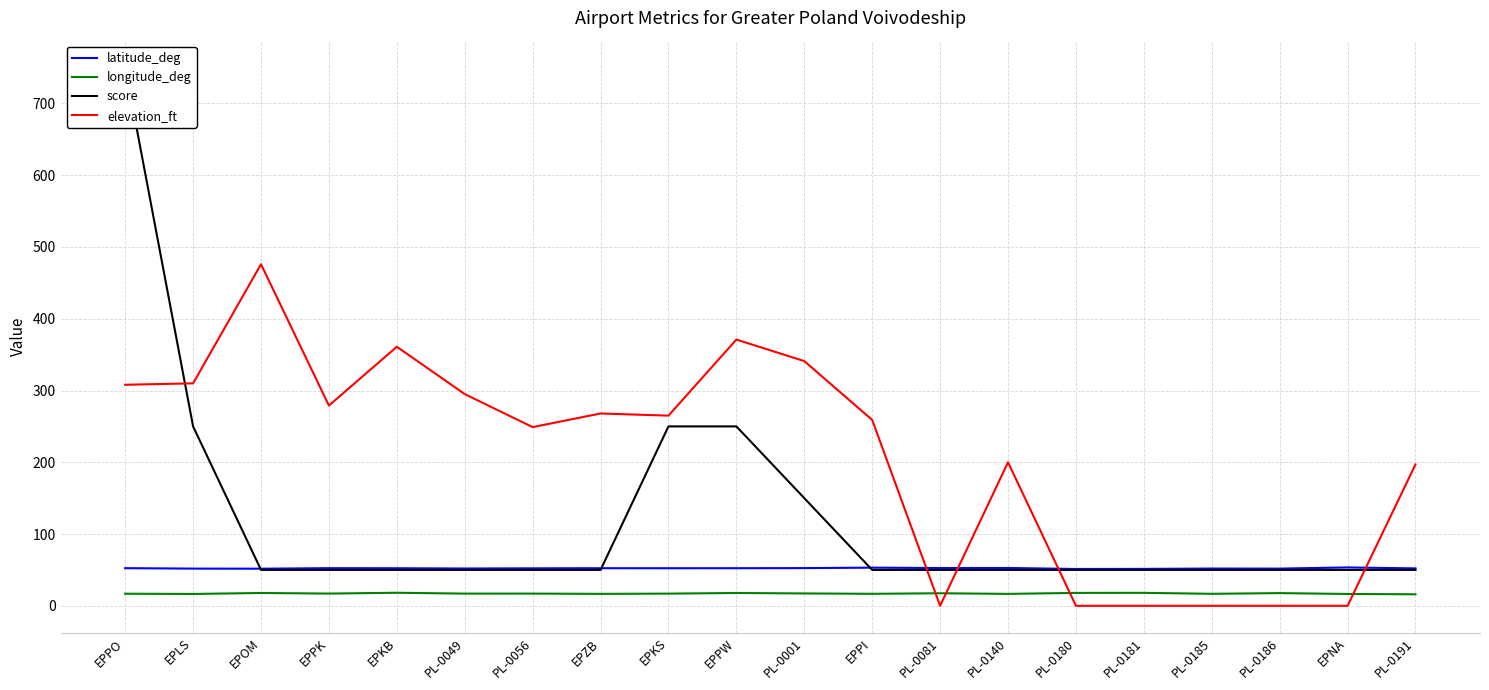

Is the value of score at EPPO greater than the value of longitude_deg at PL-0056?

Yes